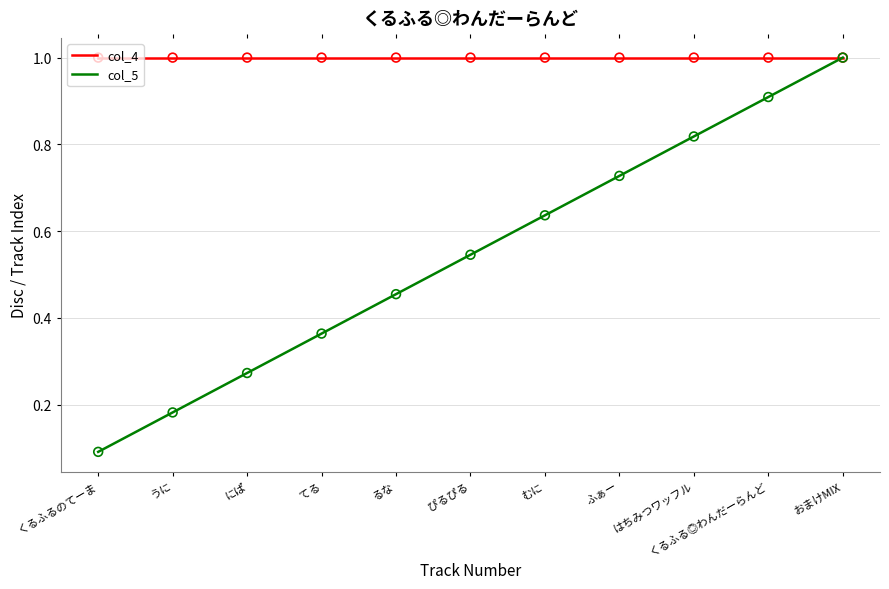

Which series has the widest spread of values?

col_5